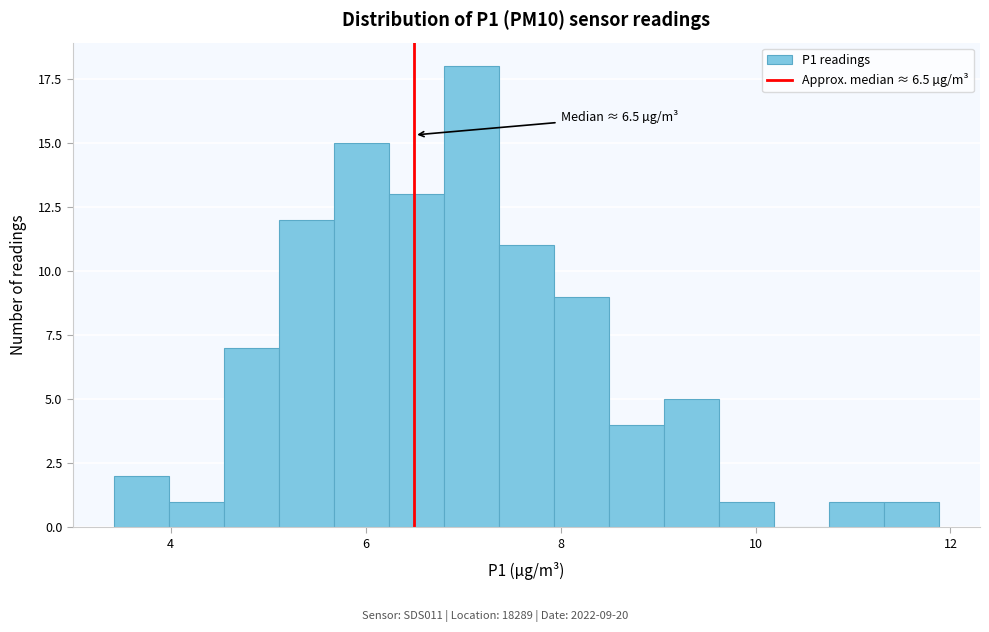

Read against the x-axis, roughly where is the centre of the tallest bar?

7.0